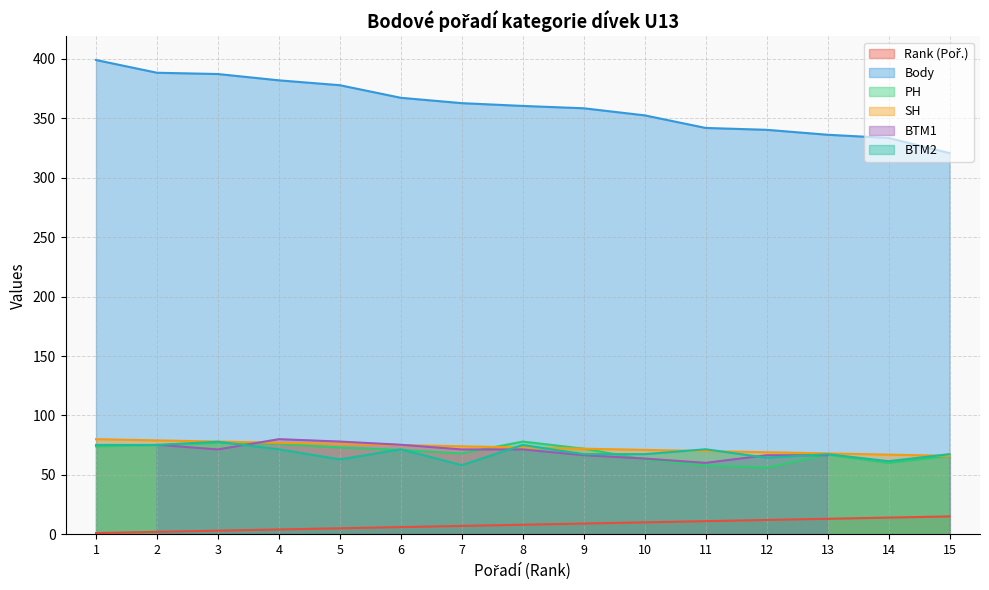

Does the chart display data point markers on the line(s)?

No